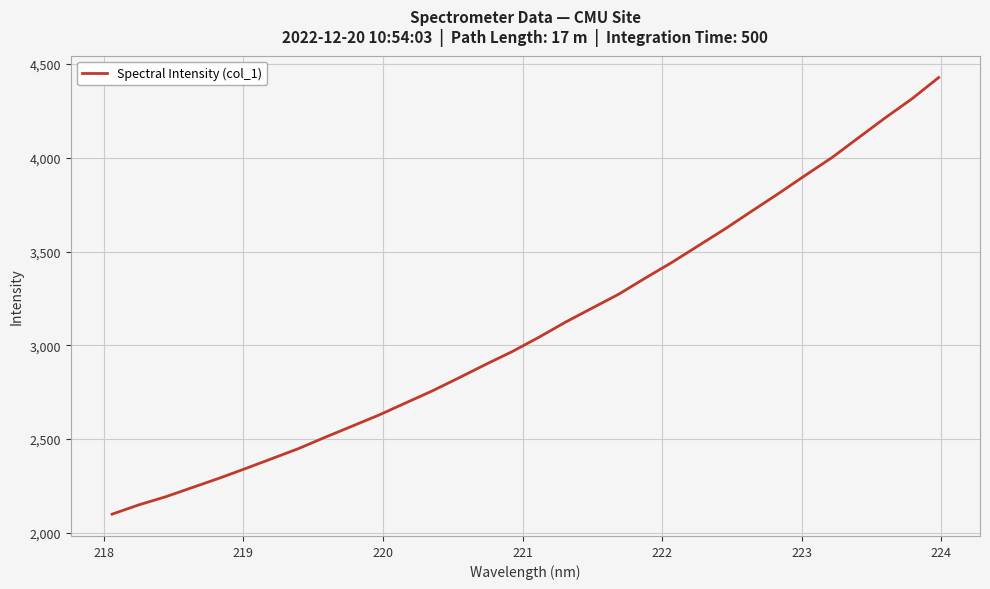

What is the minimum value shown in the chart?

2099.4